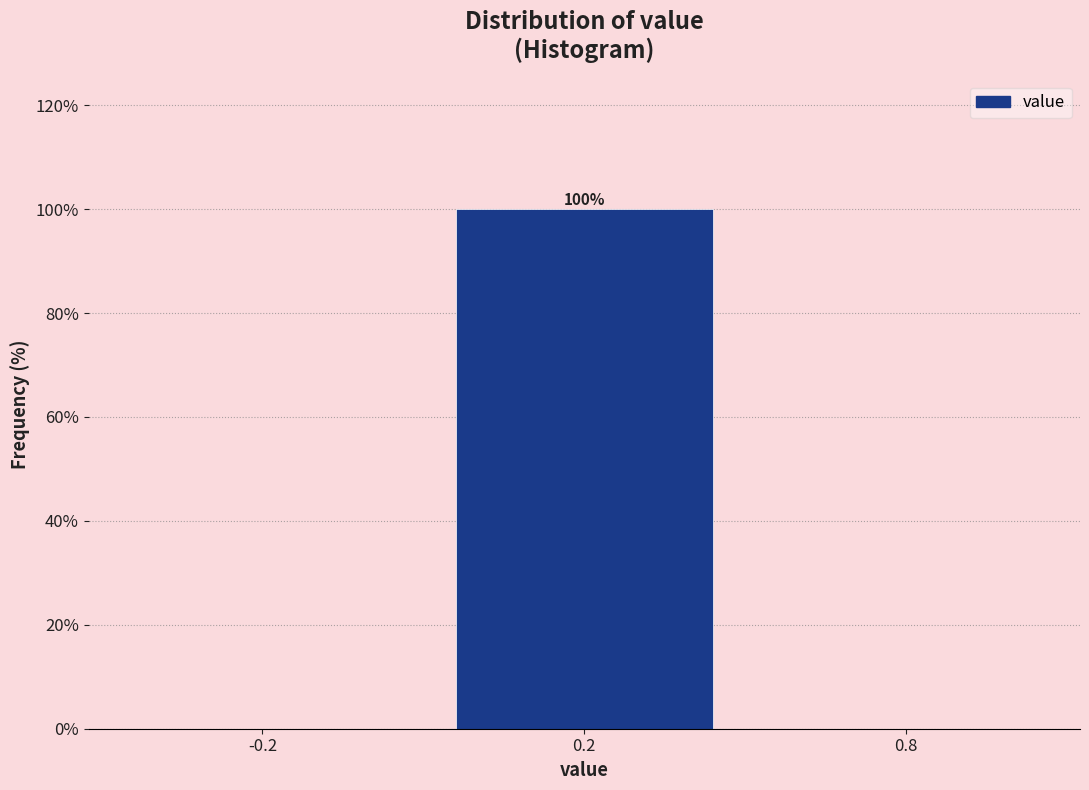

Reading left to right, extract all data points from this chart.

-0.2=0	0.2=100	0.8=0